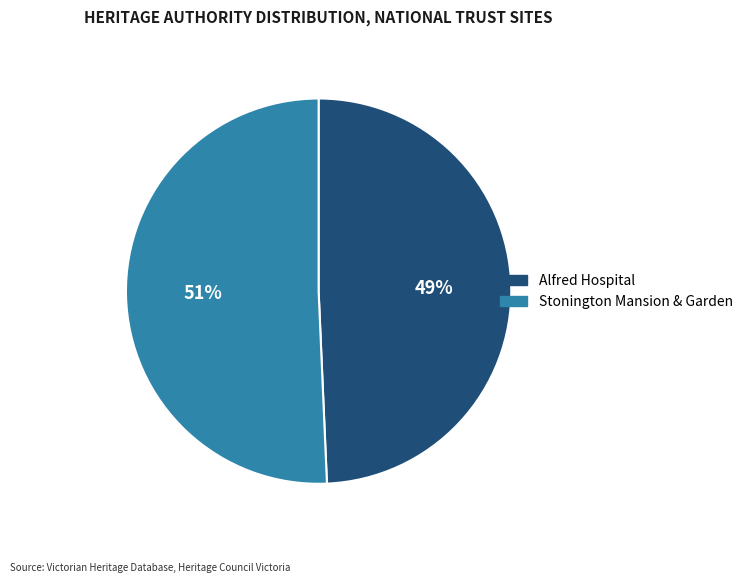

To the nearest percent, what portion does Alfred Hospital represent?

49%